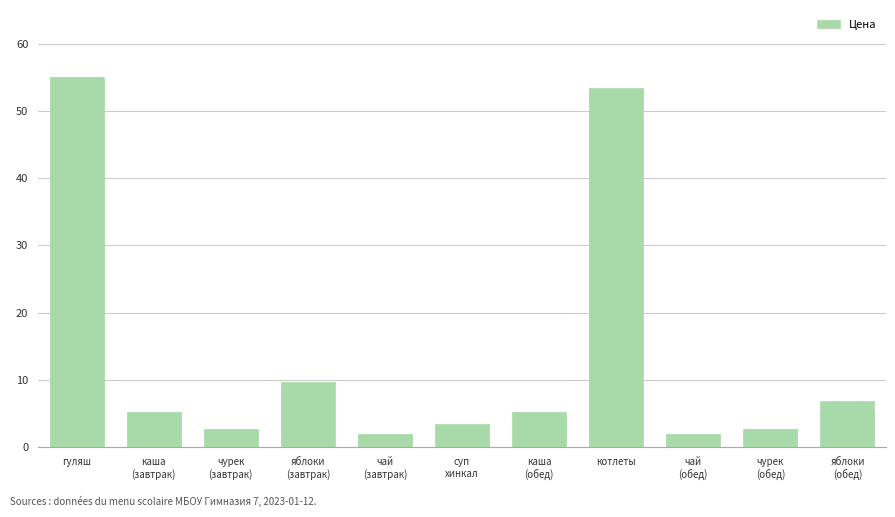

Reading right to left, transcribe all the data shown in this chart.

6.8	2.7	2.0	53.4	5.3	3.5	2.0	9.7	2.7	5.3	55.0